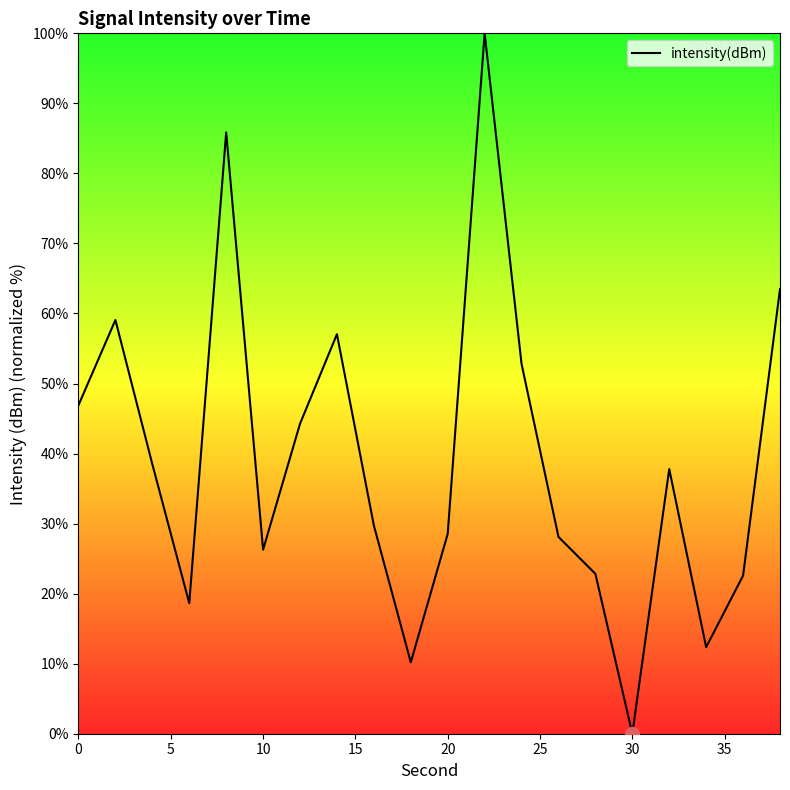

How many lines are shown in the chart?

1